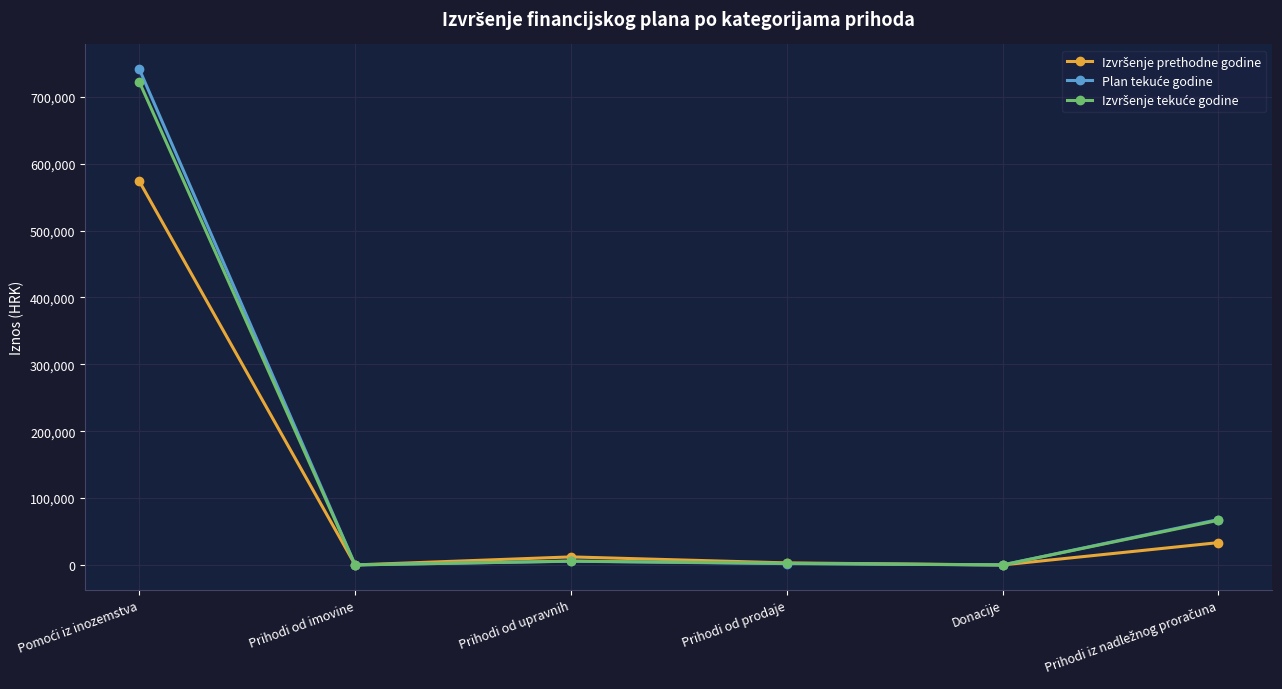

What is the label of the 5th point from the right?

Prihodi od imovine